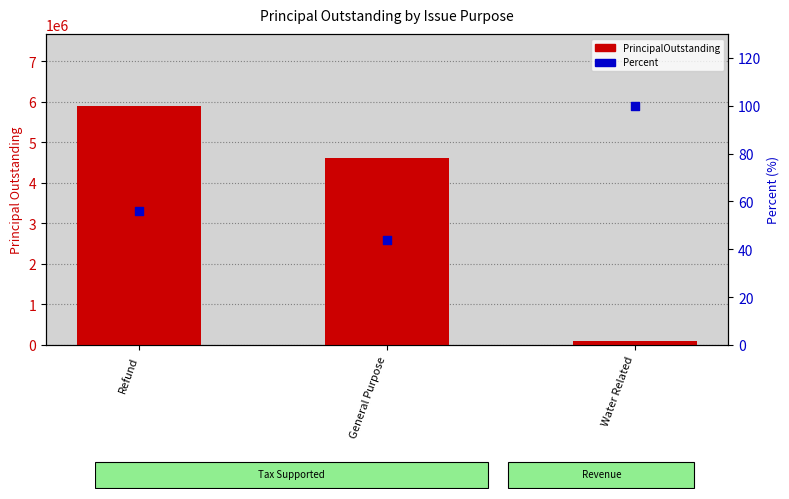

What are all the series names shown in the legend?

PrincipalOutstanding, Percent